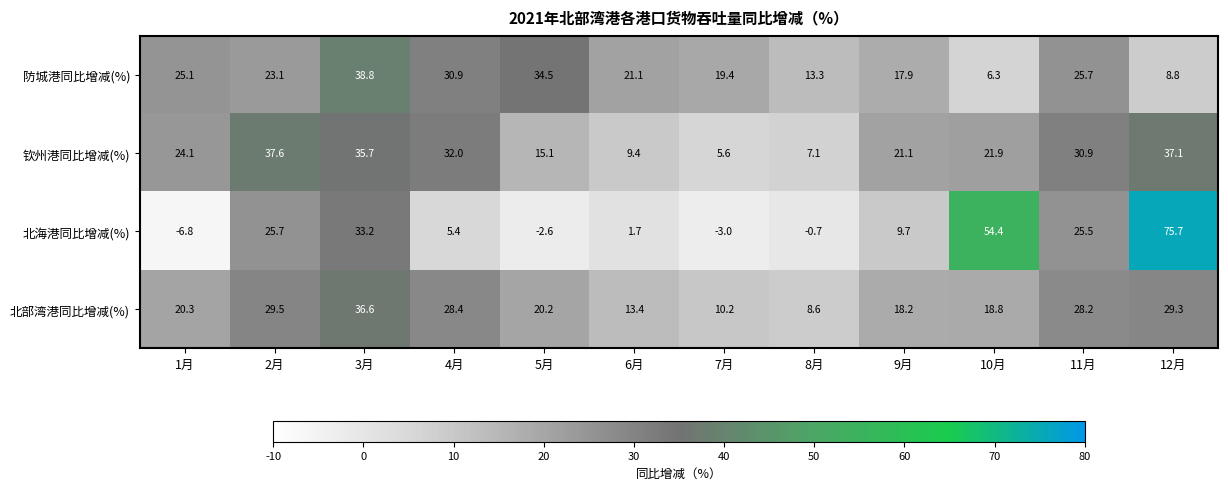

What is the difference between the highest and lowest values at 3月?

5.6